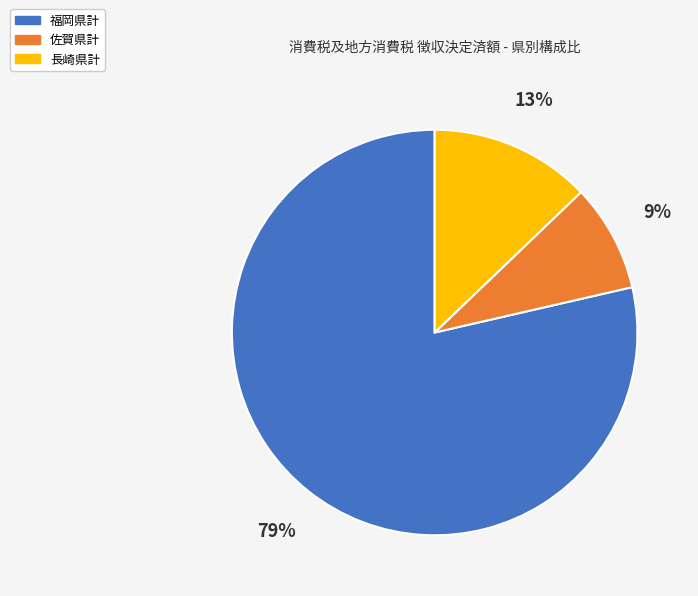

Count the number of slices in the pie.

3